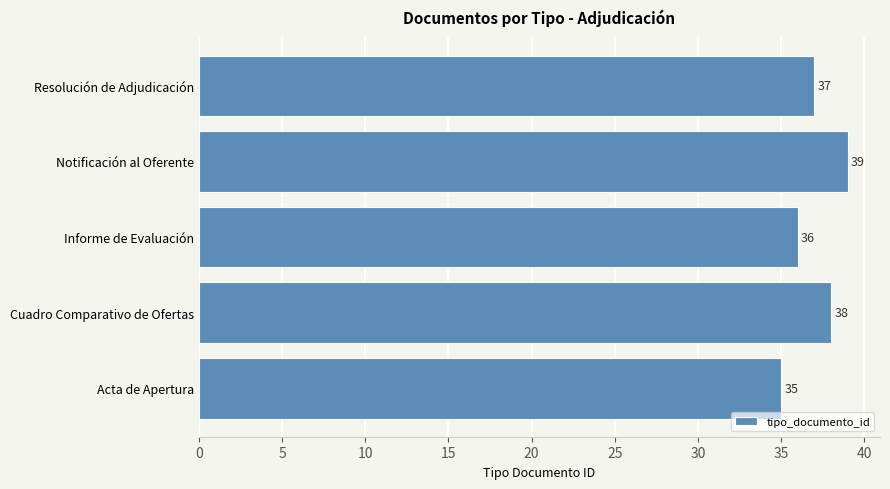

Does the chart contain any negative values?

No